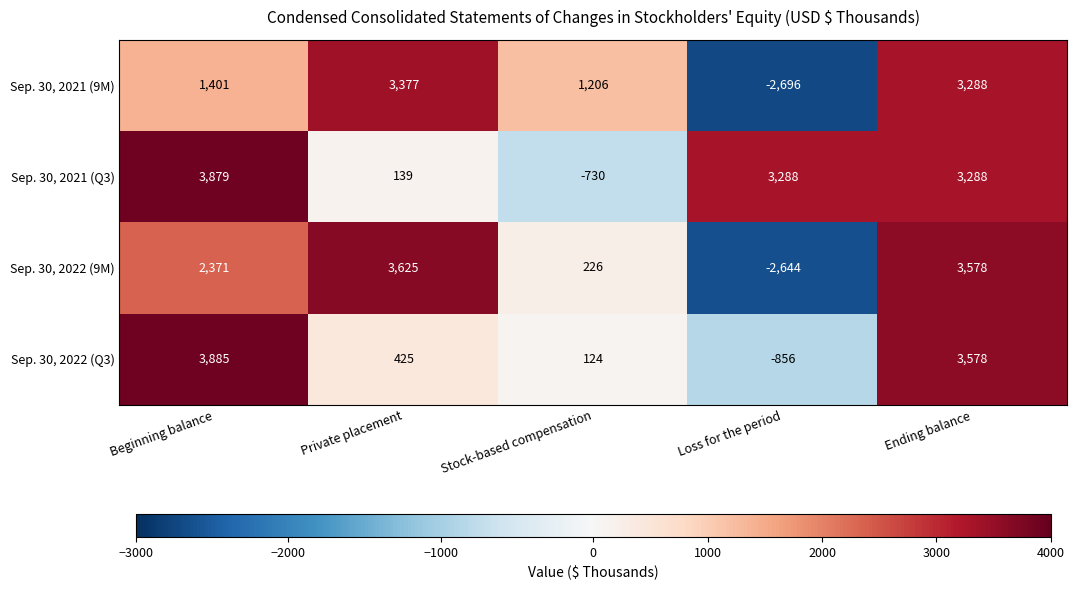

Which series has the largest total across all categories?

Sep. 30, 2021 (Q3)